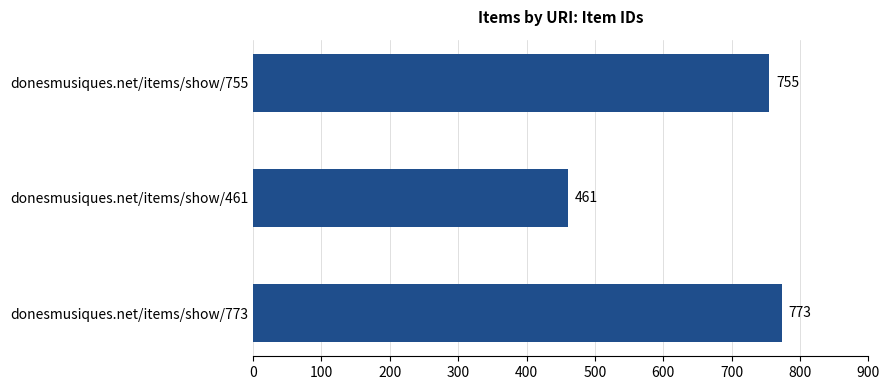

Approximately how many times larger is the value at donesmusiques.net/items/show/755 compared to donesmusiques.net/items/show/773?

1.0